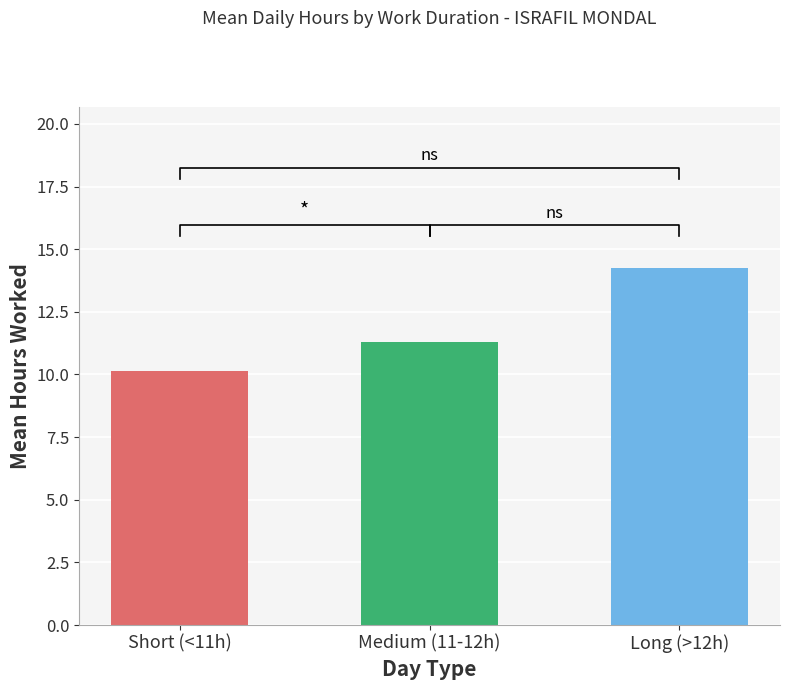

What is the change in value from Short (<11h) to Medium (11-12h)?

+1.2